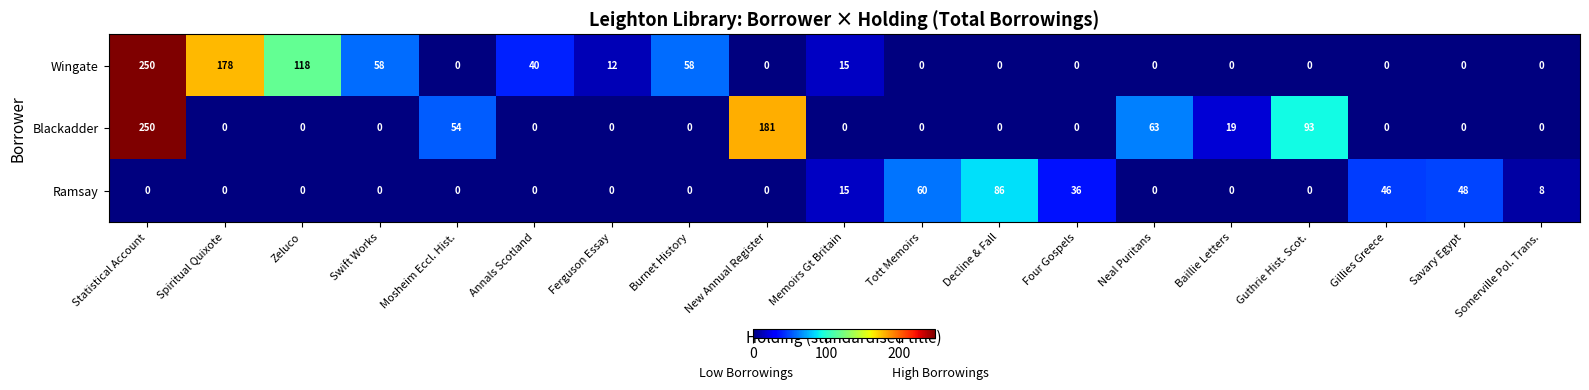

Rank the series by their average value, from lowest to highest.

Ramsay, Blackadder, Wingate